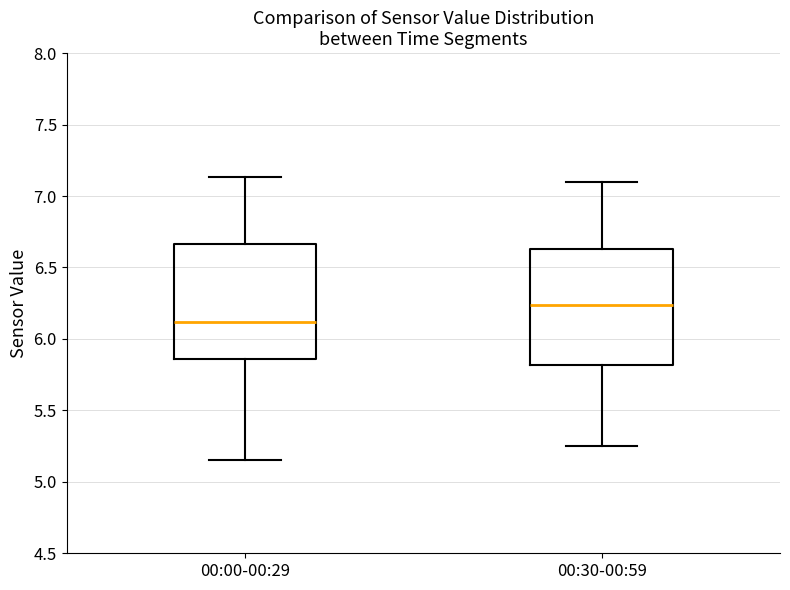

Which box has the highest median line?

00:30-00:59